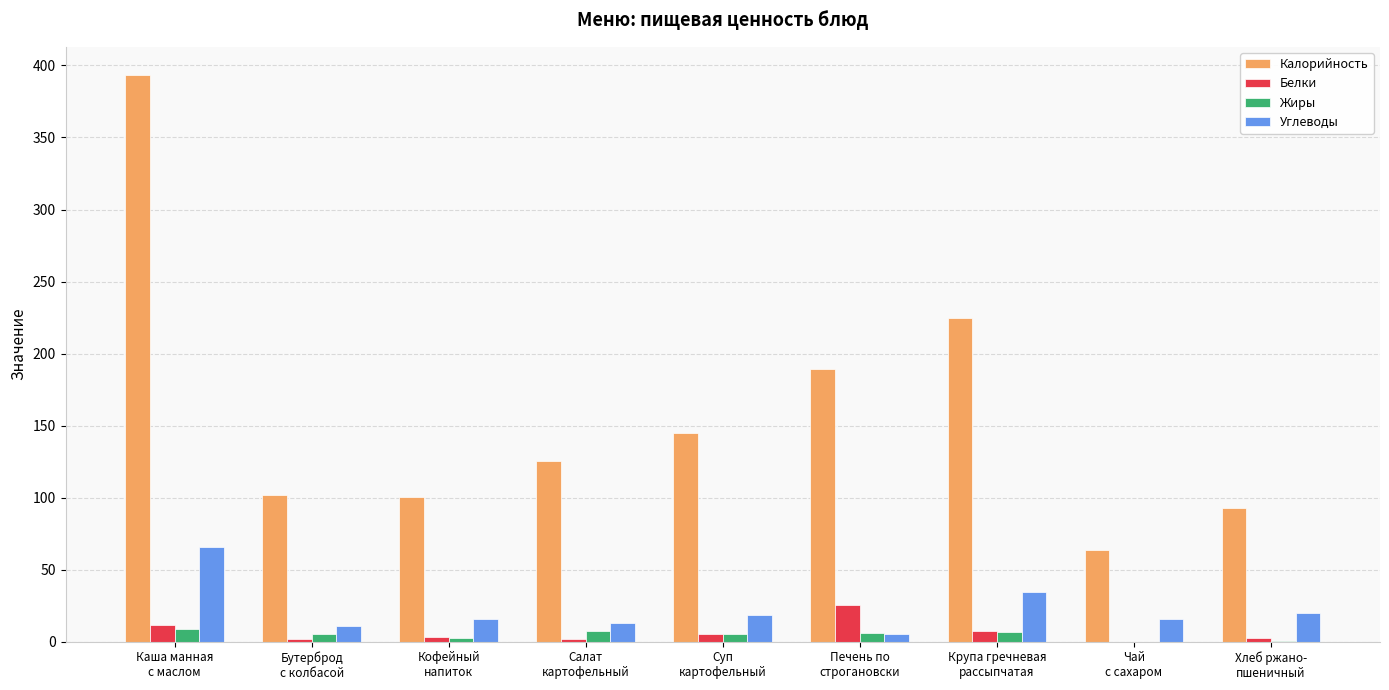

Which series has the largest total across all categories?

Калорийность